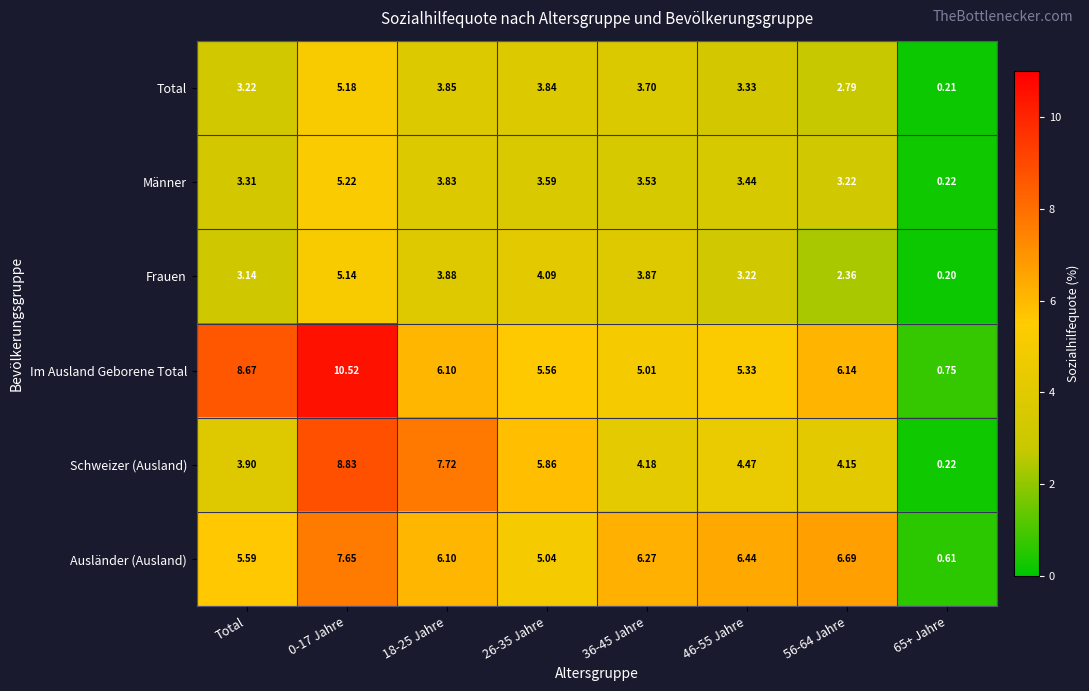

How many distinct data groups are displayed?

6